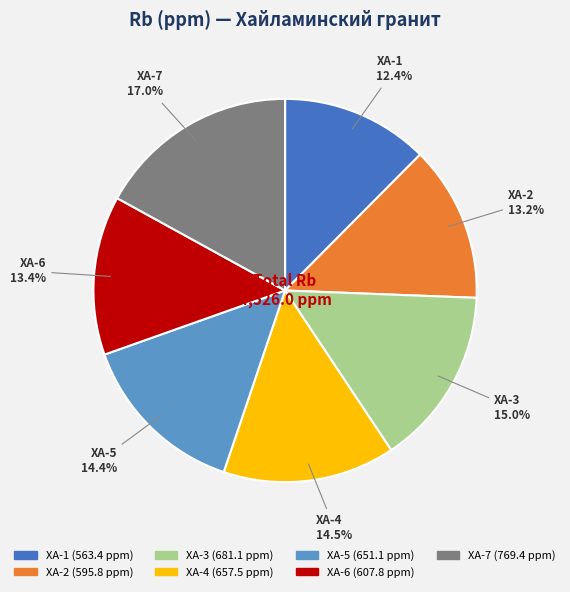

True or false: ХА-3 accounts for 20% of the total.

False